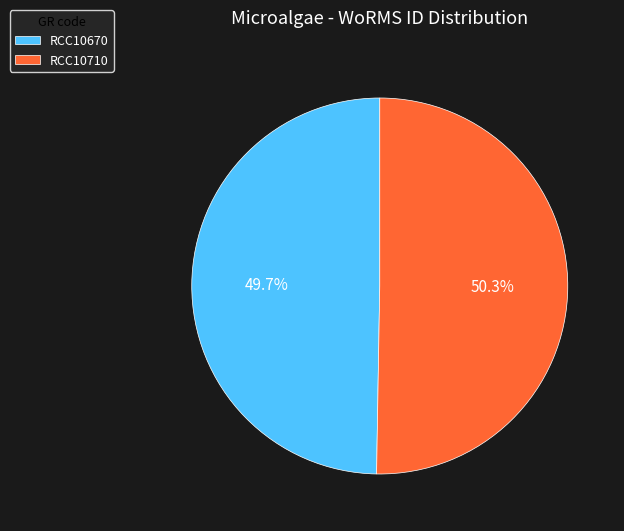

What is the ratio of the value at RCC10710 to the value at RCC10670?

1.0